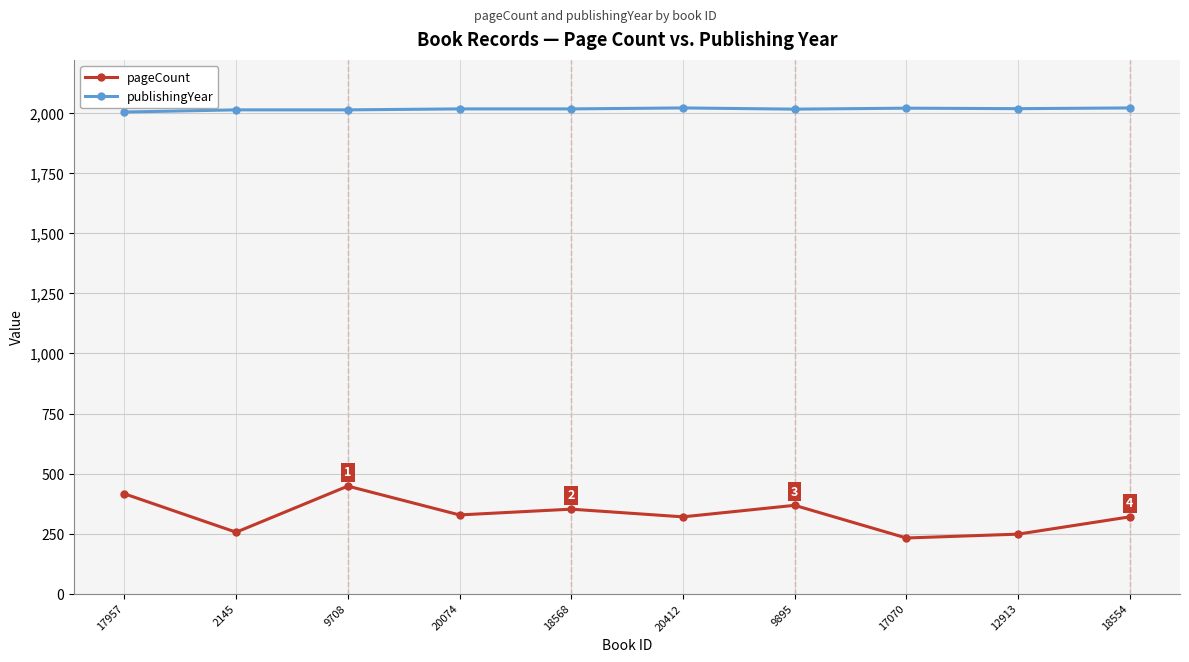

Is it true that publishingYear equals 2005 at 17957?

True